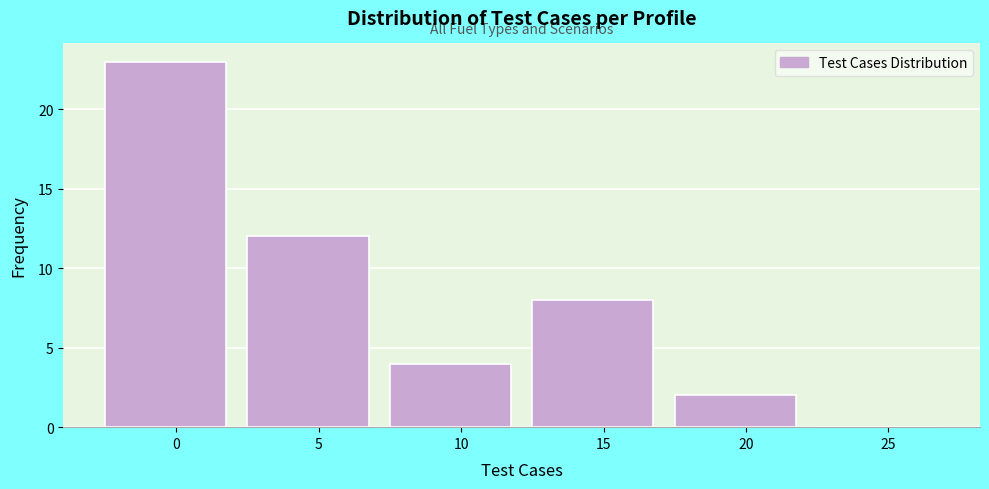

Reading right to left, extract all data points from this chart.

25=0	20=2	15=8	10=4	5=12	0=23